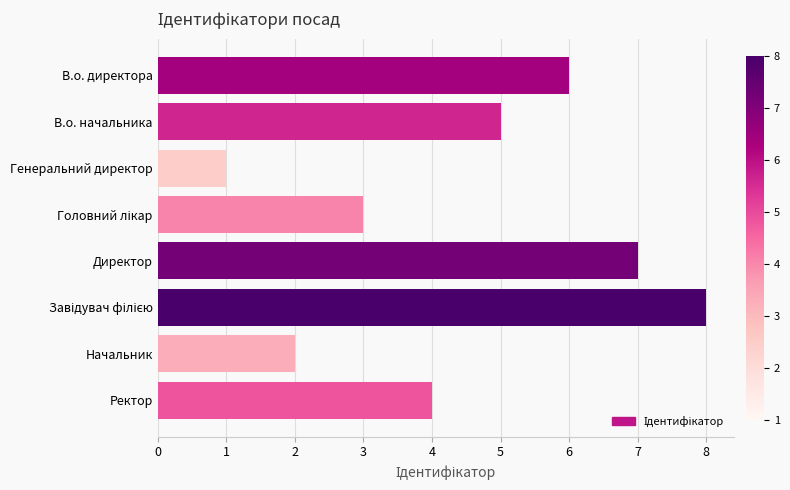

Reading top to bottom, extract all data points from this chart.

6	5	1	3	7	8	2	4